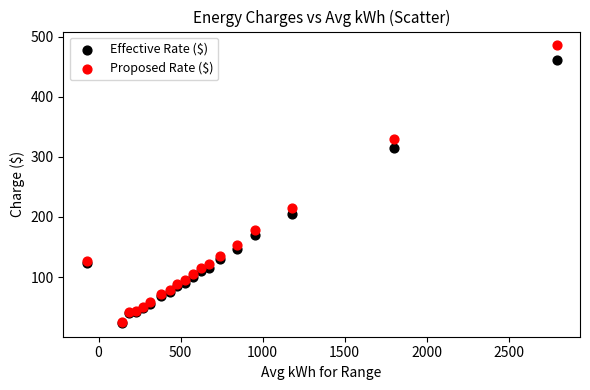

In the Effective Rate ($) series, what Y value is closest to 242?

205.3